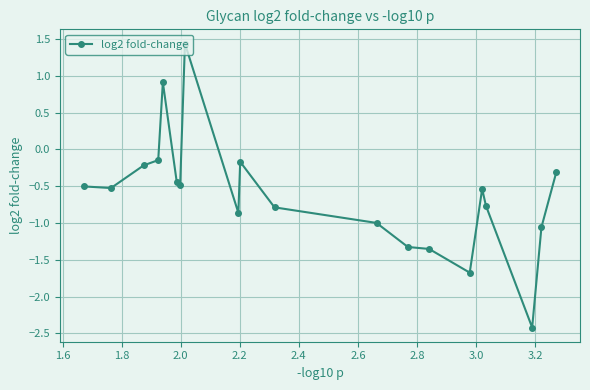

What is the average value?

-0.6